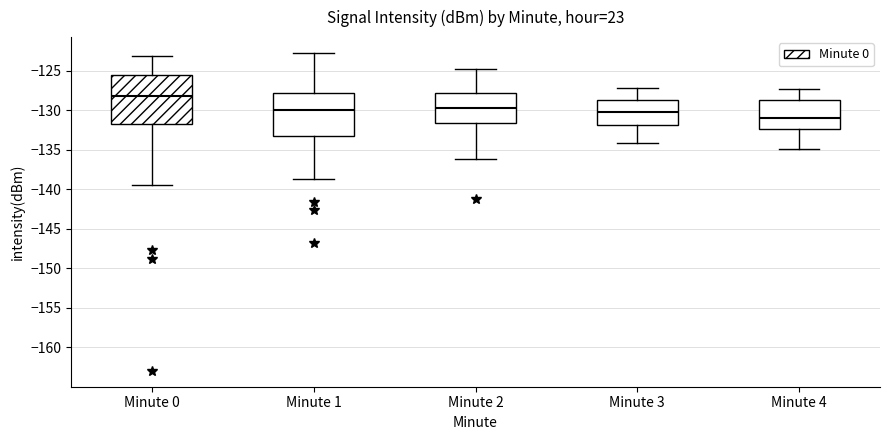

Reading left to right, transcribe this box plot: for each box, give where its median line is, the range the box spans, and where its two whiskers end, as read against the y-axis. The values are not printed on the chart, so give them approximately, as read against the axis.

Minute 0: median -128.0, box -132.0 to -125.5, whiskers -139.5 to -123.0
Minute 1: median -130.0, box -133.5 to -128.0, whiskers -138.5 to -123.0
Minute 2: median -129.5, box -131.5 to -128.0, whiskers -136.0 to -125.0
Minute 3: median -130.0, box -132.0 to -128.5, whiskers -134.0 to -127.0
Minute 4: median -131.0, box -132.5 to -128.5, whiskers -135.0 to -127.5